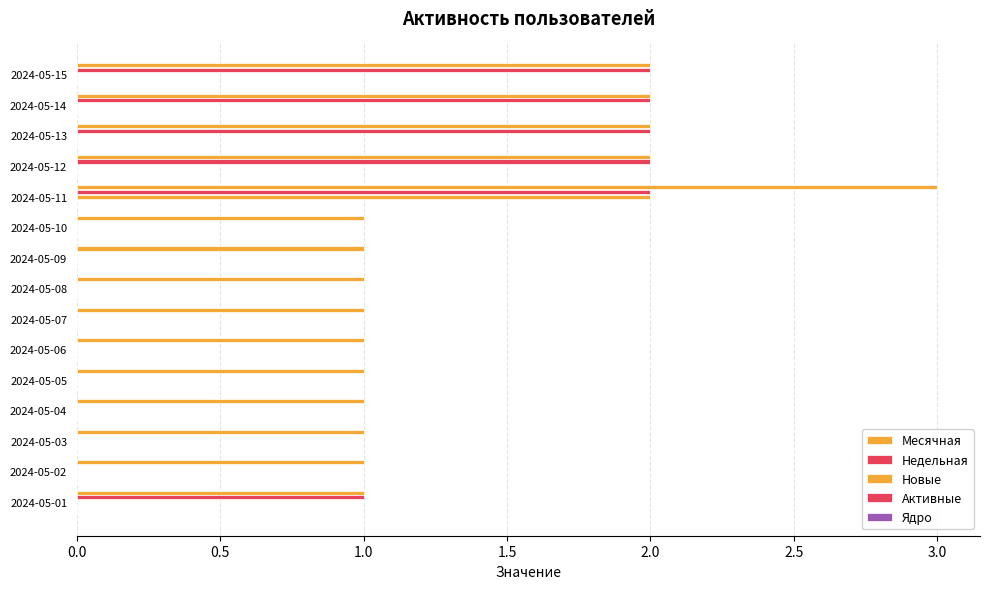

Count the number of data series in this chart.

3